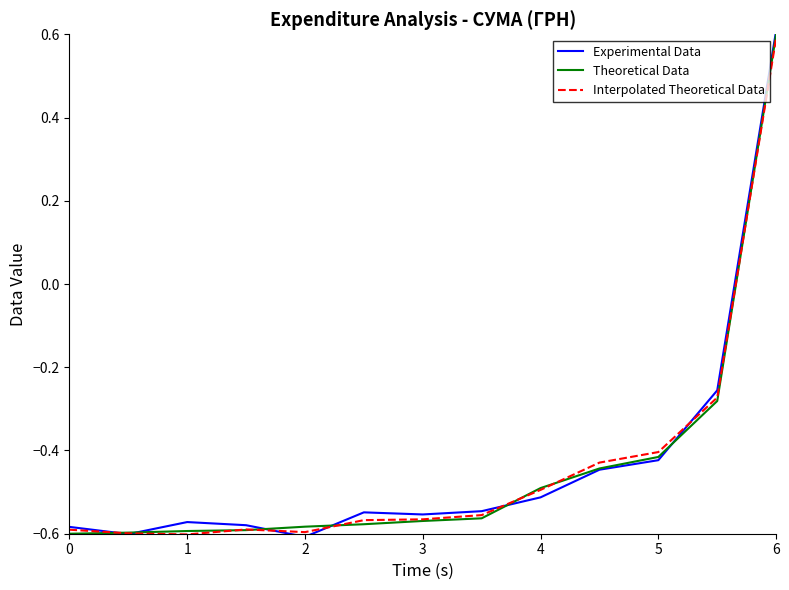

What is the maximum value for Interpolated Theoretical Data?

0.6